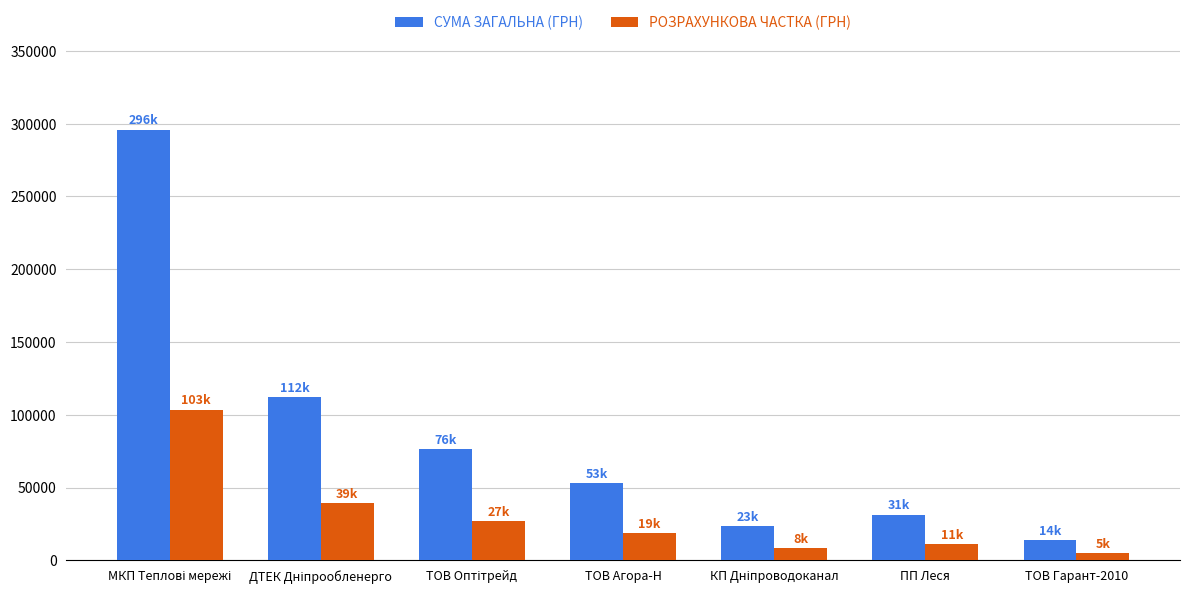

Read the РОЗРАХУНКОВА ЧАСТКА (ГРН) value at ПП Леся.

10908.6